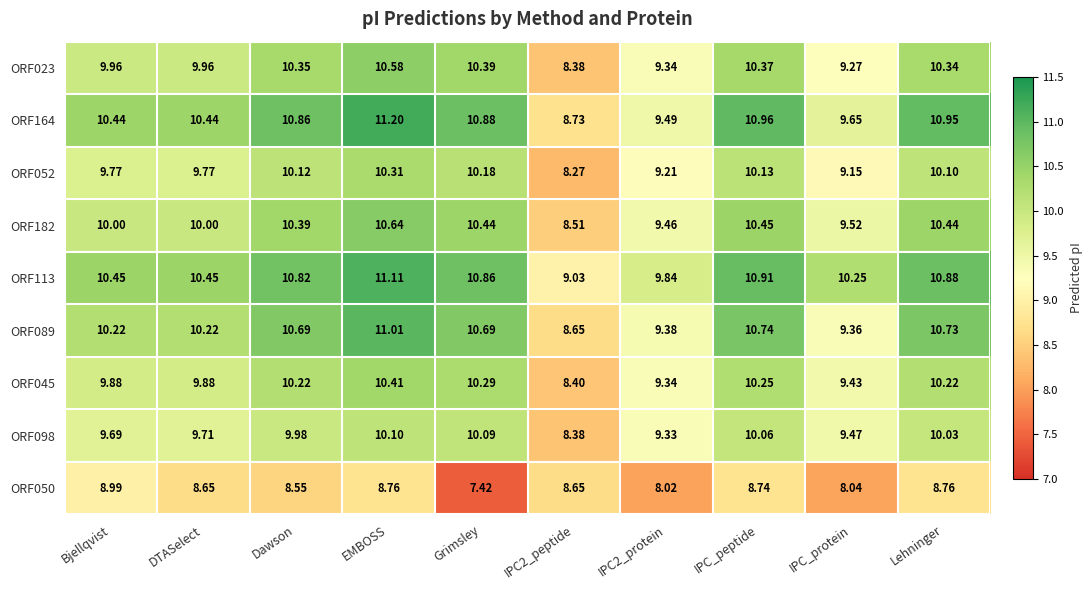

Where does the ORF164 series first go above 10?

Bjellqvist